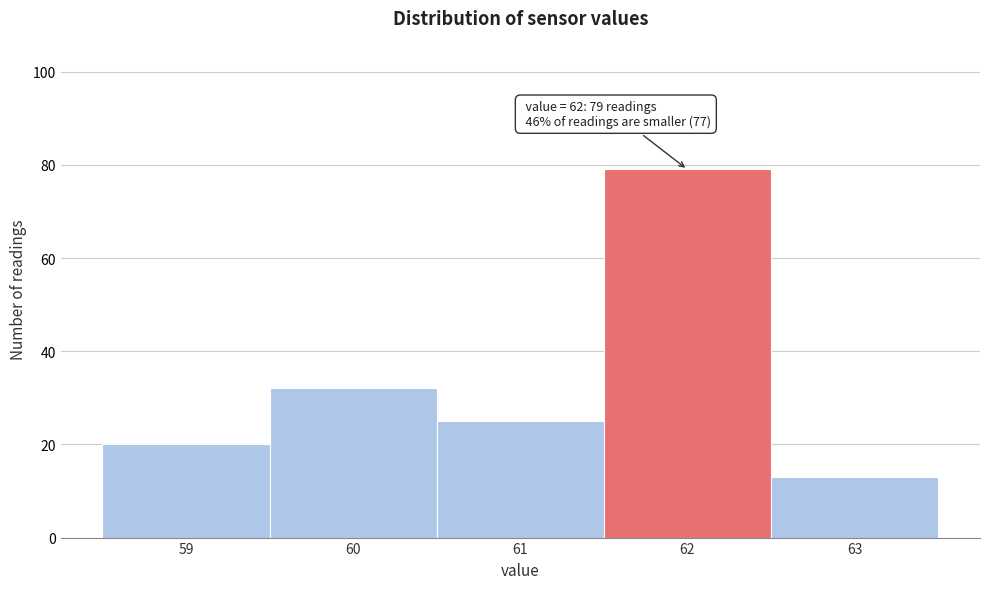

Which range on the x-axis has the tallest bar?

61.5 to 62.5